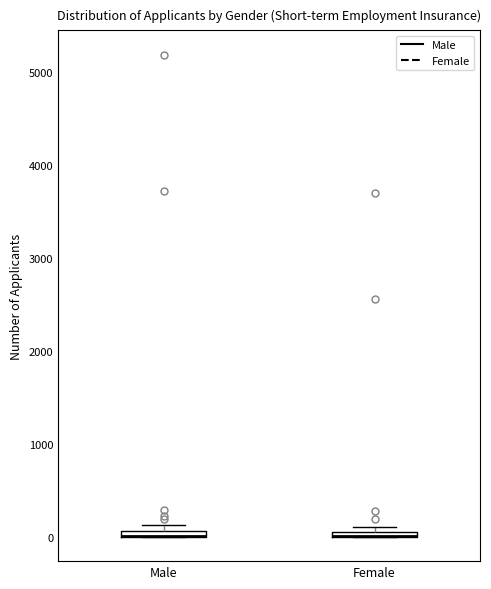

Where is the upper edge of the box for Male on the y-axis? The values are not printed on the chart, so give them approximately, as read against the axis.

100